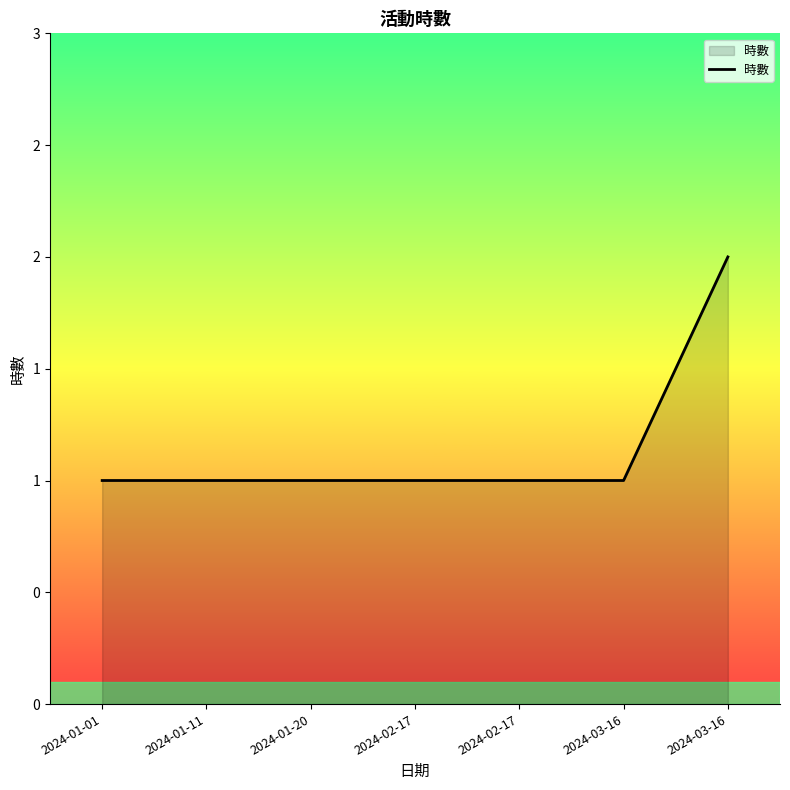

What is the greatest value displayed?

2